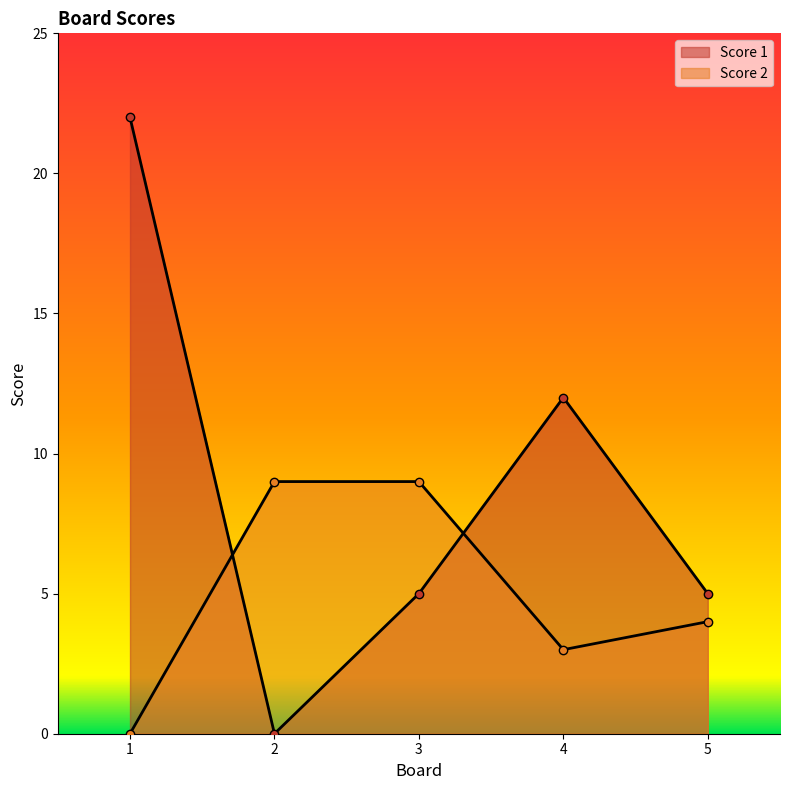

Rank the series at 2 from lowest to highest value.

Score 1, Score 2